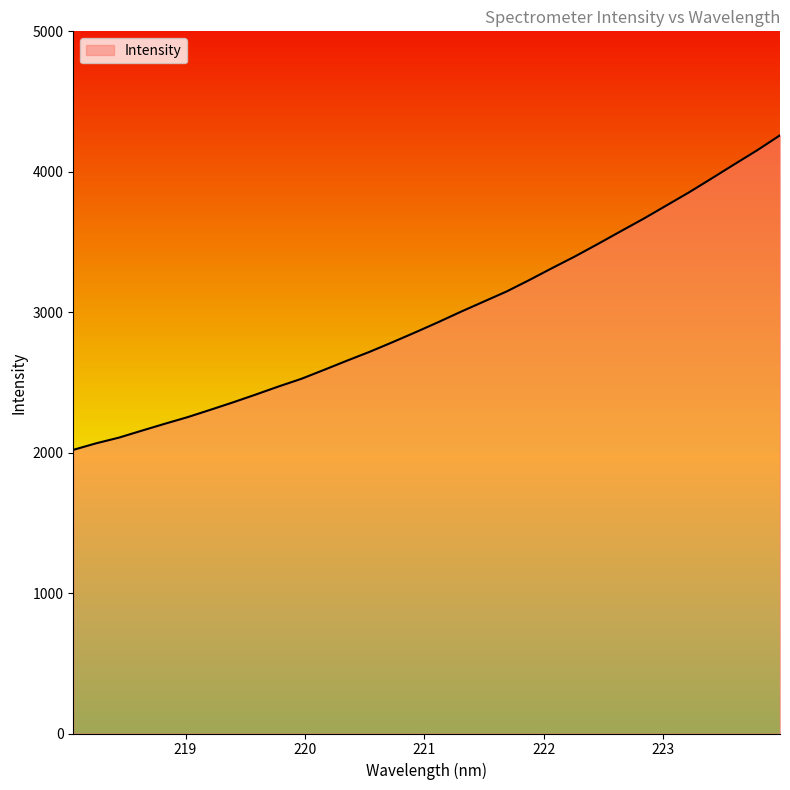

What is the difference between the maximum and minimum values?

2239.9